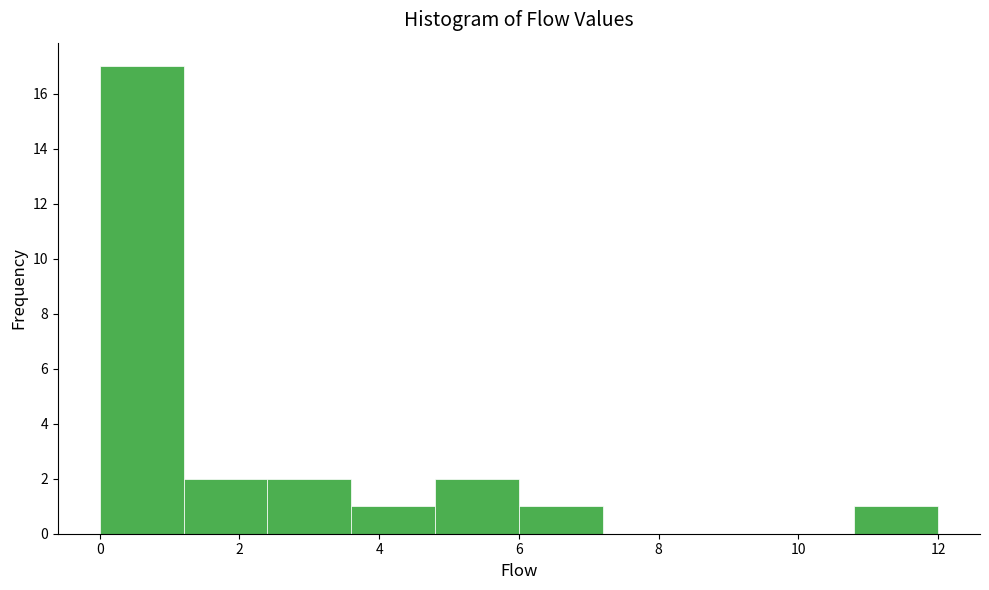

How tall is the bar that spans 10.8 to 12.0 on the x-axis? The values are not printed on the chart, so give them approximately, as read against the axis.

1